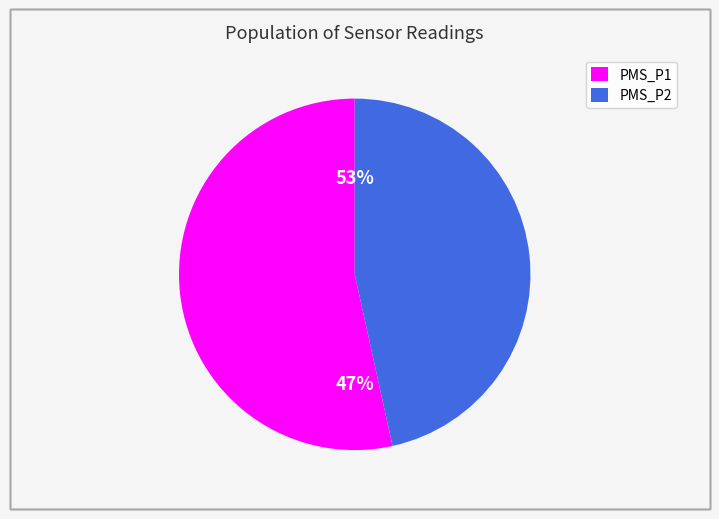

At 30, list the series in order from smallest to largest.

PMS_P2, PMS_P1